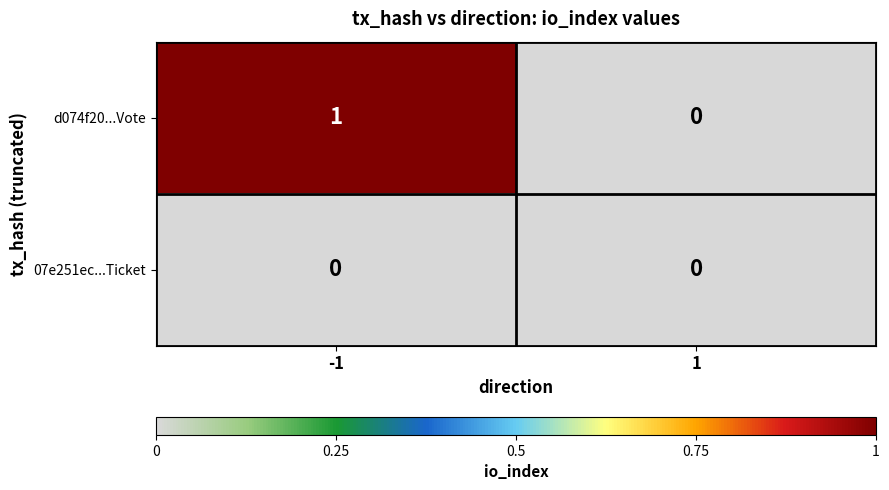

Reading left to right, list all the values displayed in this chart.

d074f20...Vote: -1=1	1=0
07e251ec...Ticket: -1=0	1=0